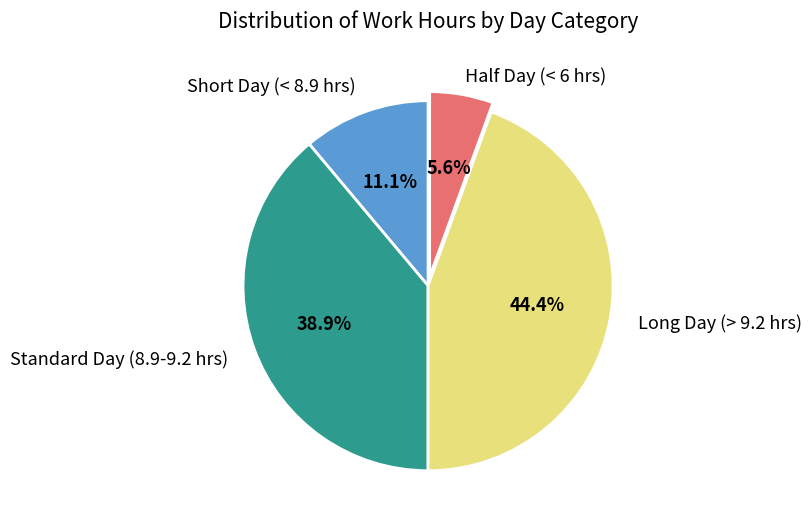

What percentage is NOT represented by Short Day (< 8.9 hrs)?

88.9%